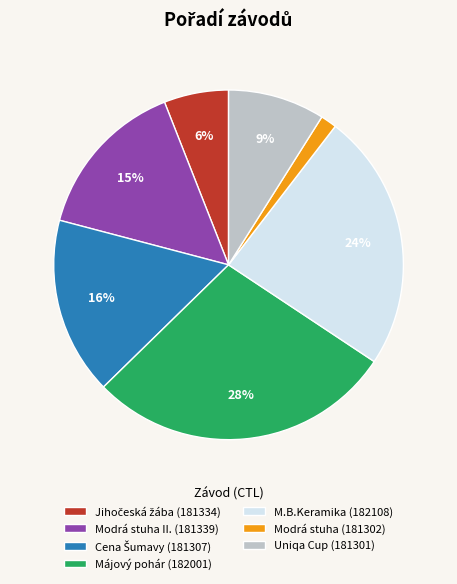

How many segments does this pie chart have?

7